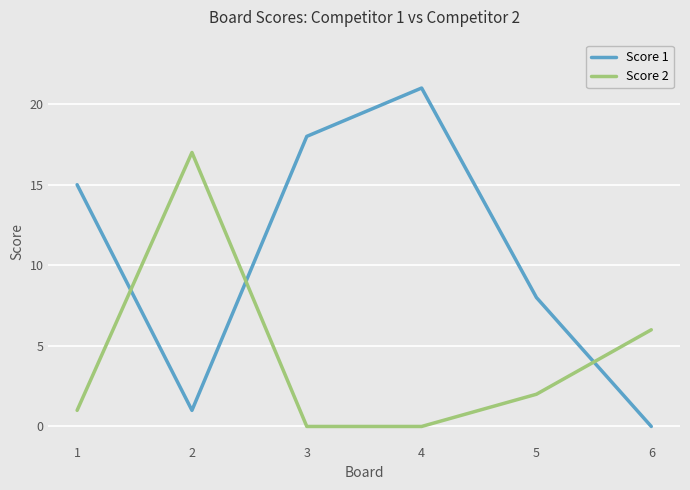

Count the number of data series in this chart.

2